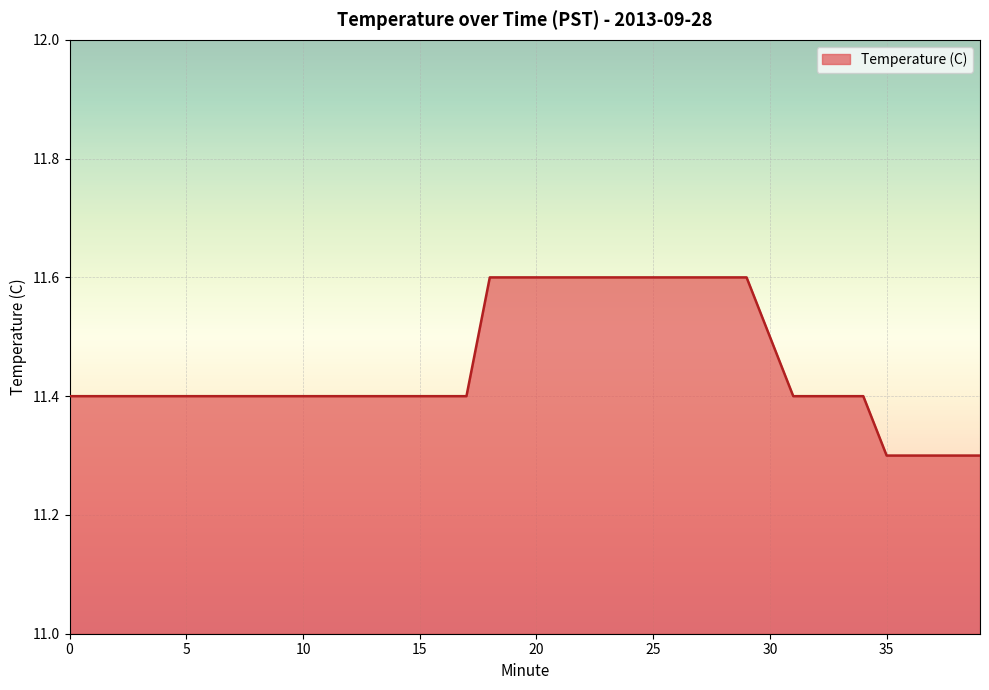

What is the sum of all values?

458.0